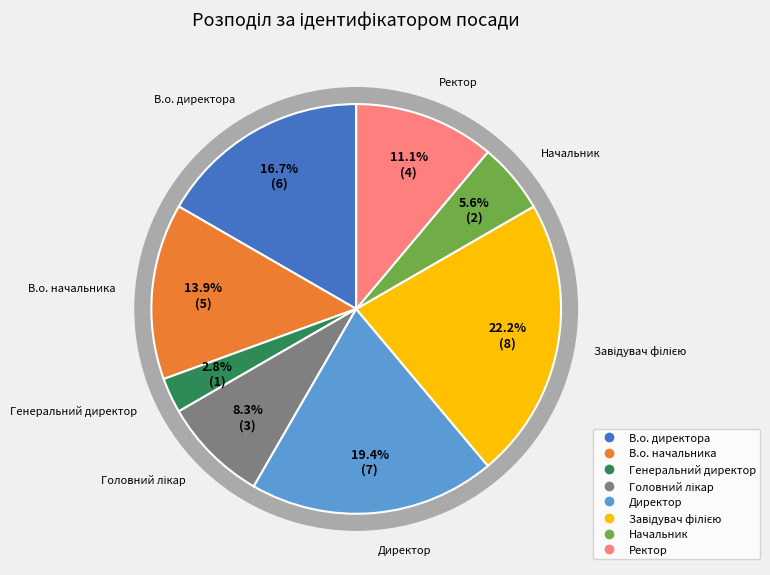

Which slice is the largest?

Завідувач філією